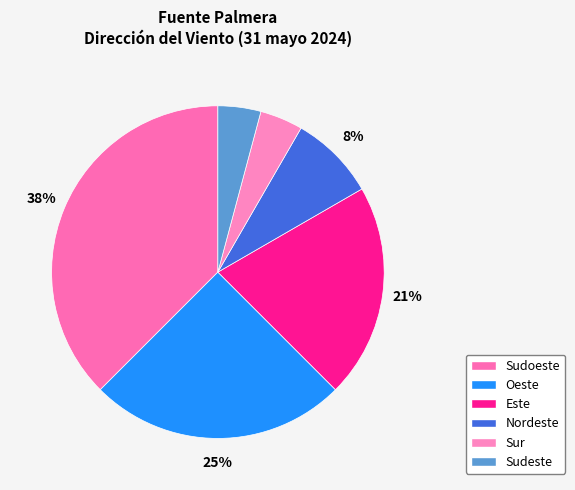

To the nearest percent, what percentage of the pie is Nordeste?

8%